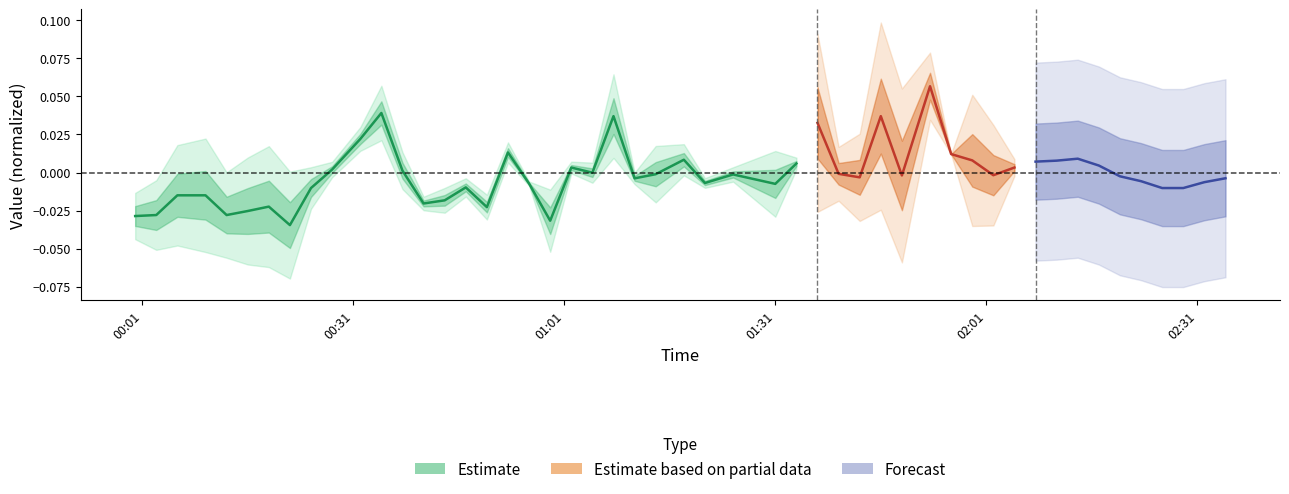

Does the chart have visible grid lines?

No